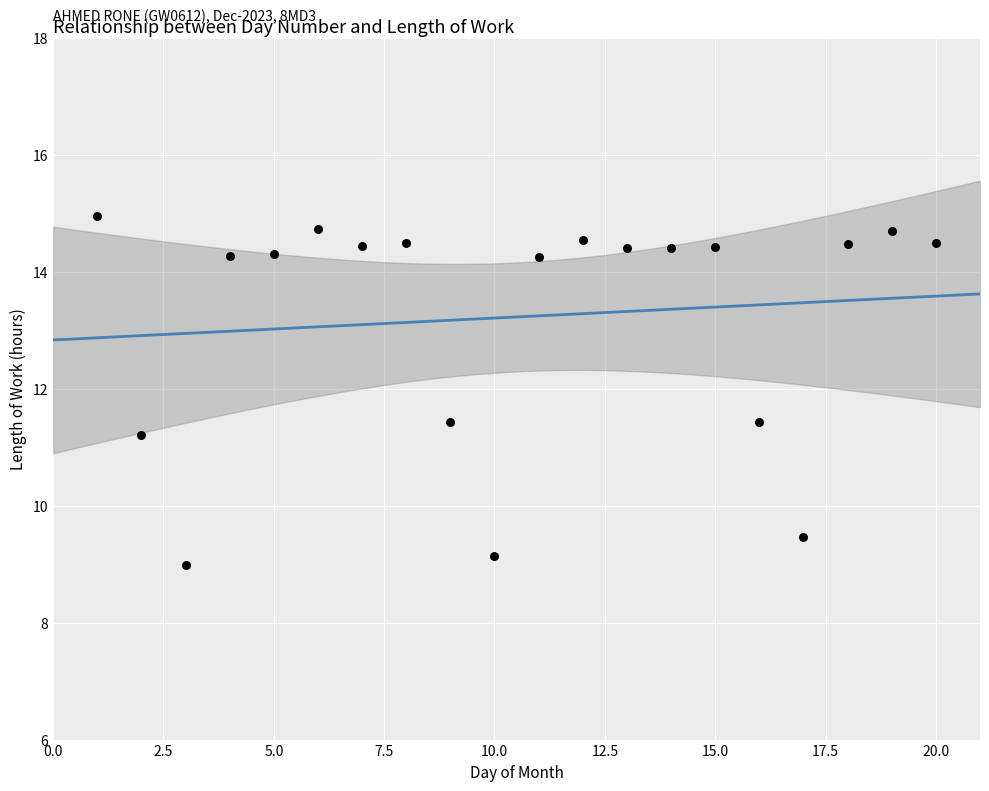

What is the range of Y values (max minus min)?

6.0